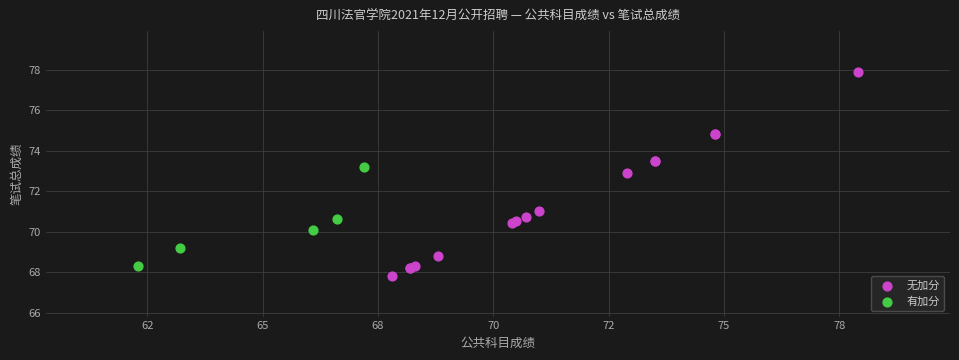

Which series has the largest Y range (max minus min)?

无加分